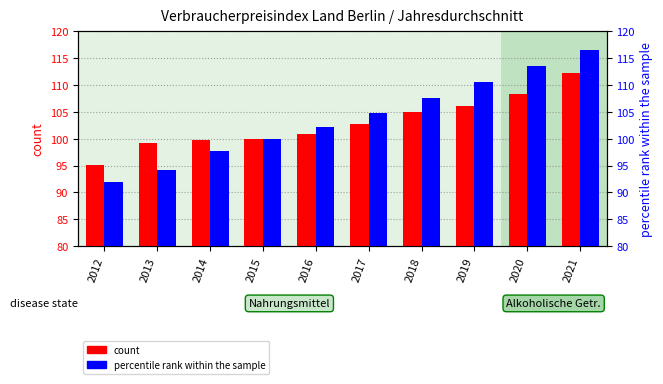

How many series are shown in this chart?

2